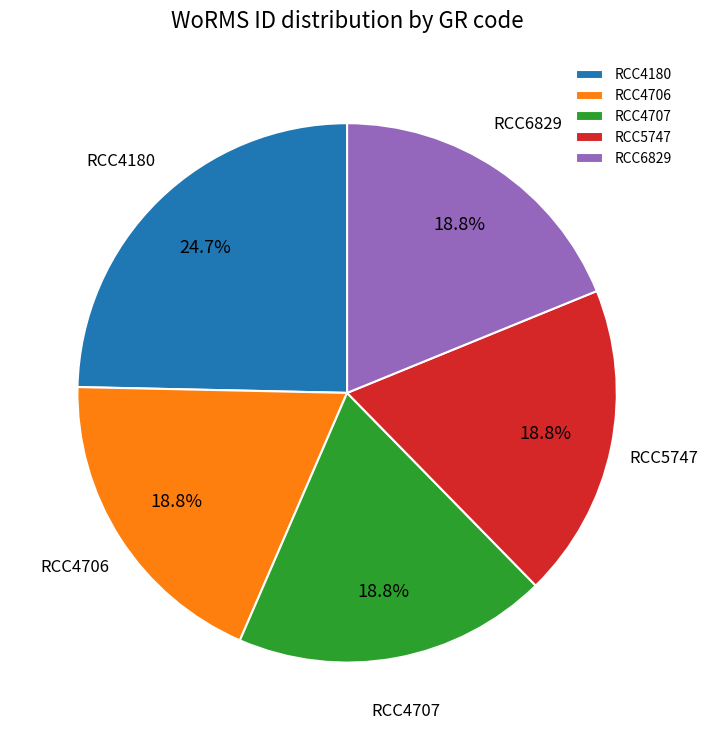

To the nearest percent, what is the average slice percentage?

20%